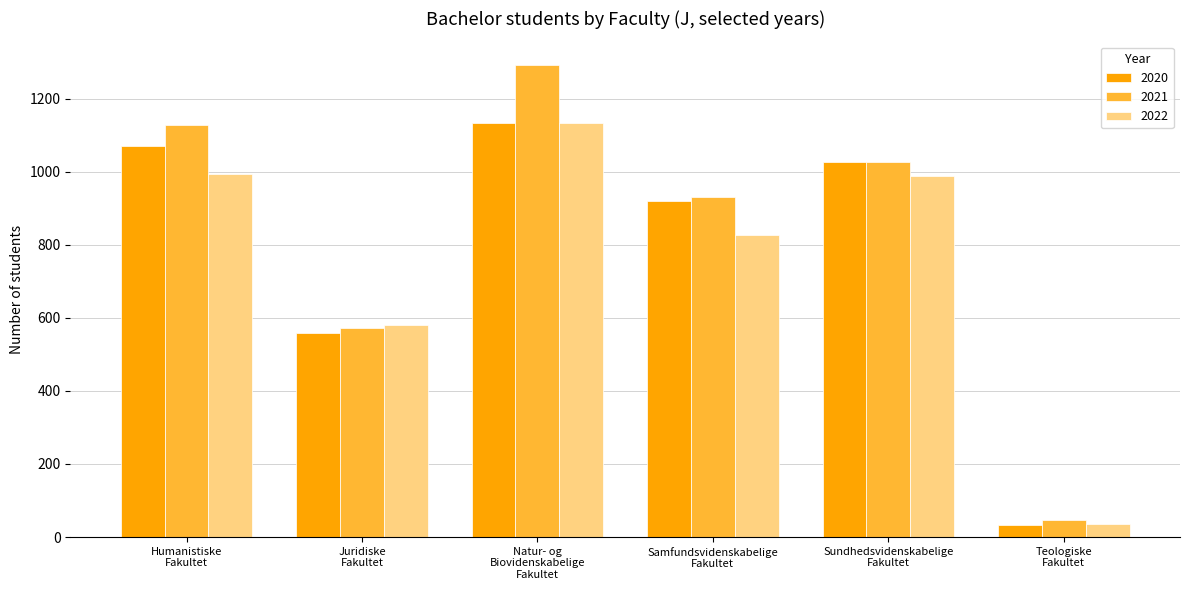

At which category is the sum across all series the highest?

Natur- og
Biovidenskabelige
Fakultet